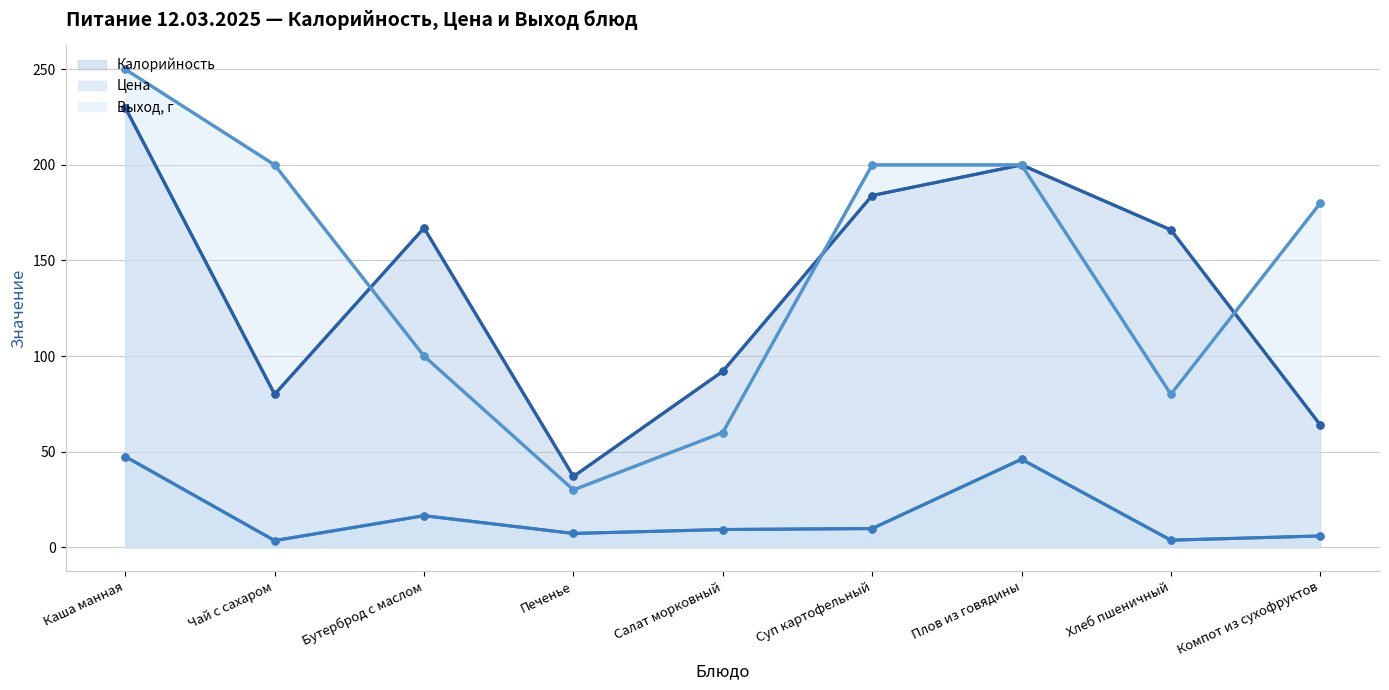

Read the Цена value at Хлеб пшеничный.

3.7